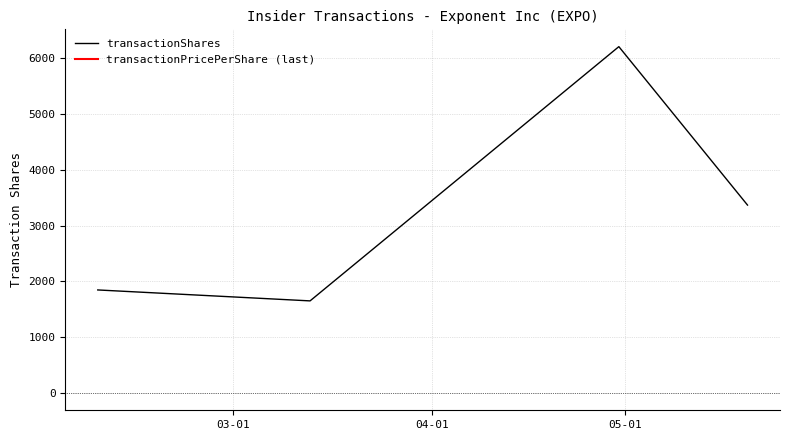

What is the smallest value displayed?

1650